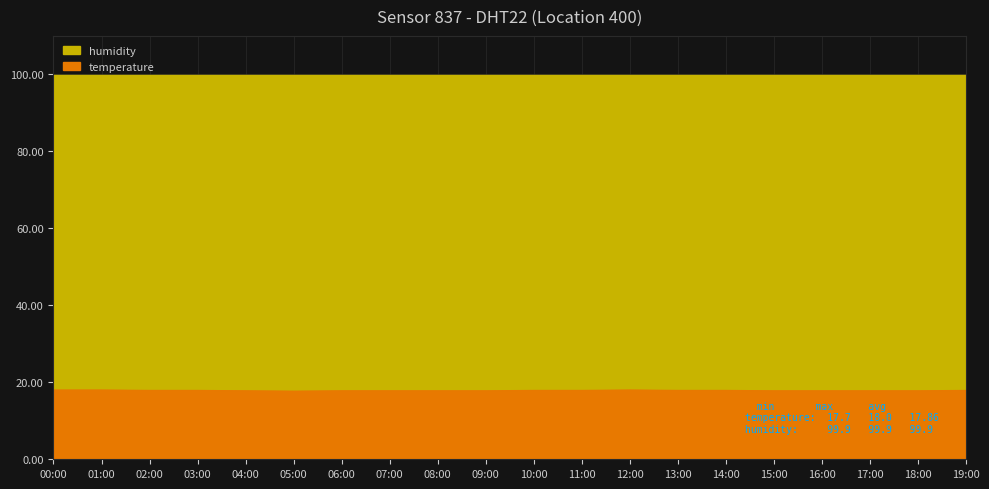

Is it true that the value at 09:00 is 27.2?

False